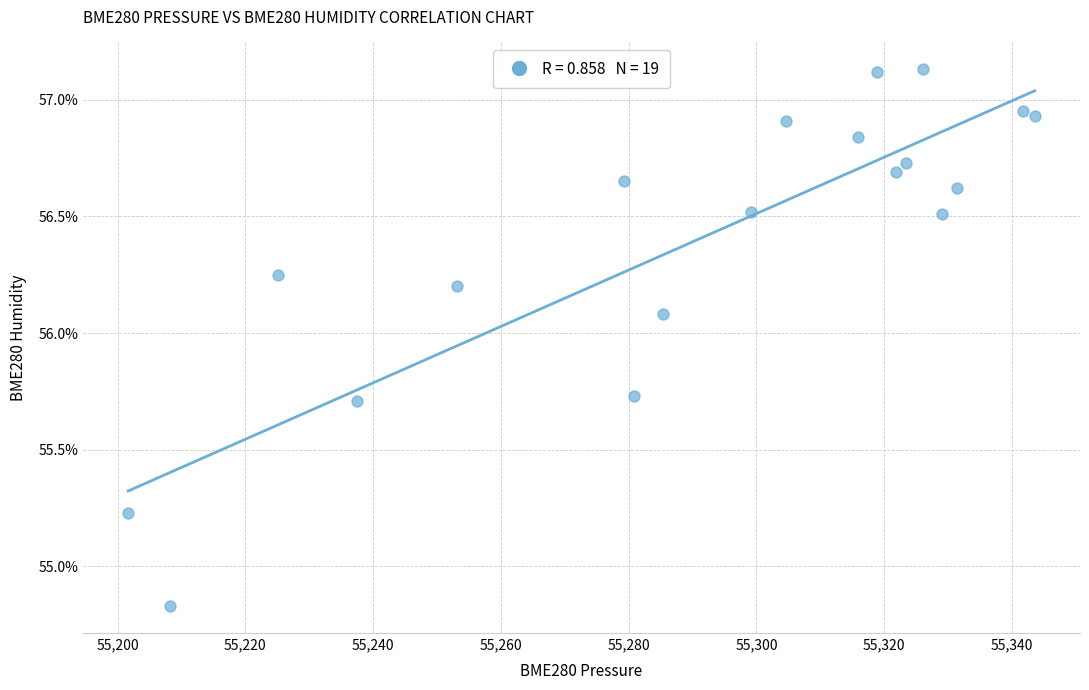

What is the range of Y values (max minus min)?

2.3